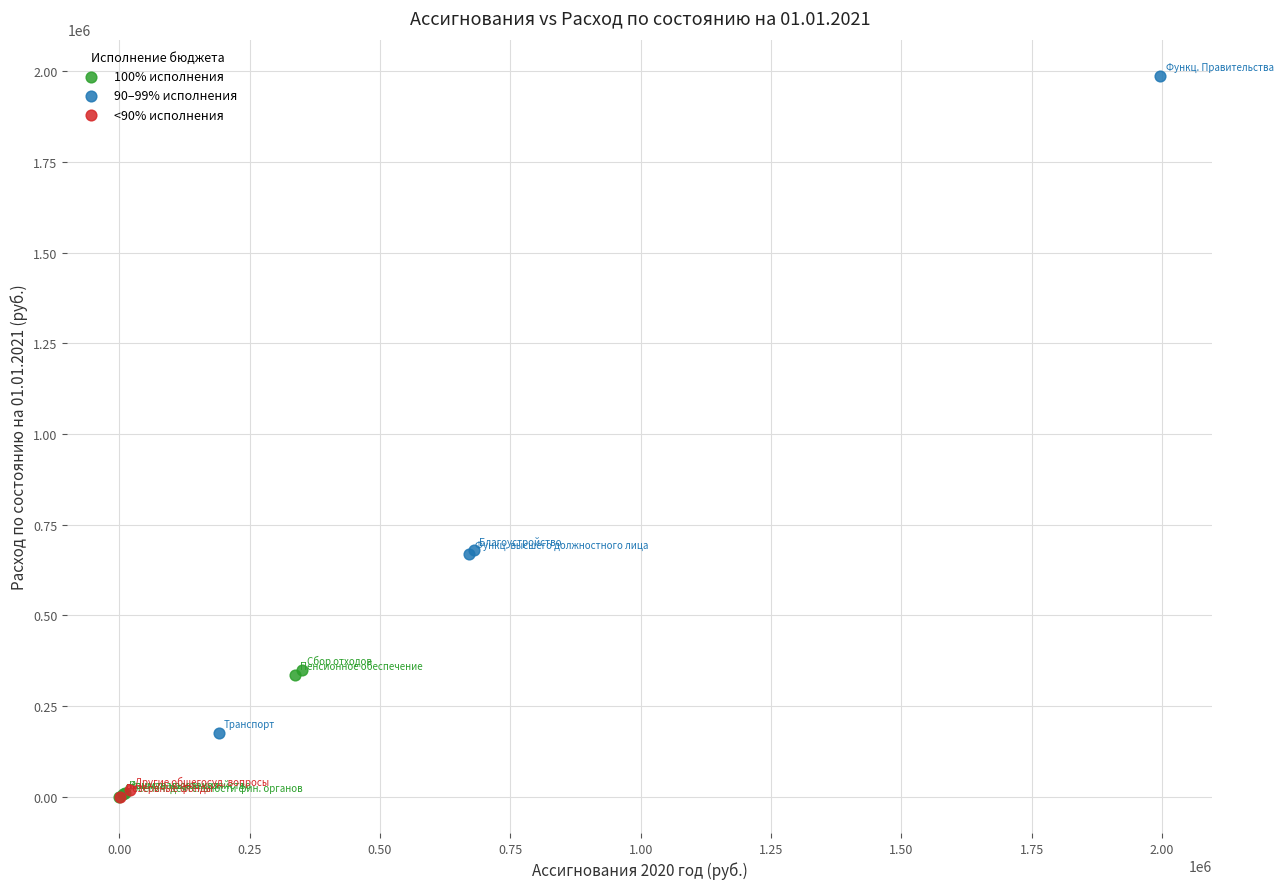

What are all the series names shown in the legend?

100% исполнения, 90–99% исполнения, <90% исполнения